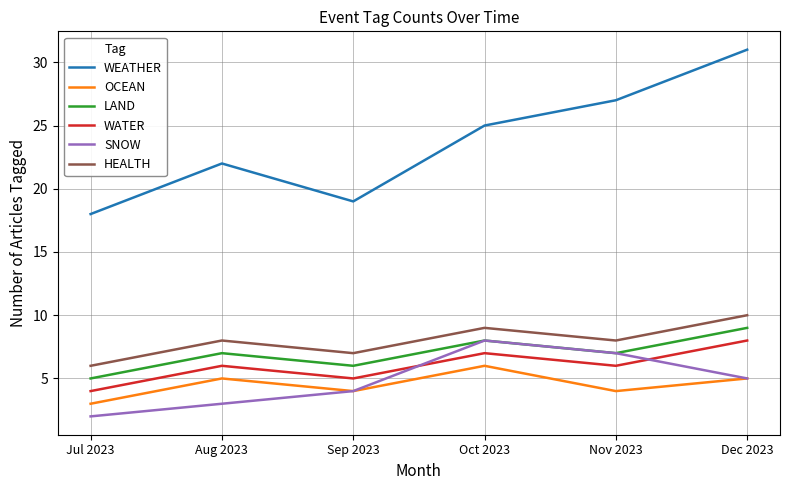

Is this an area chart (filled region under the line)?

No